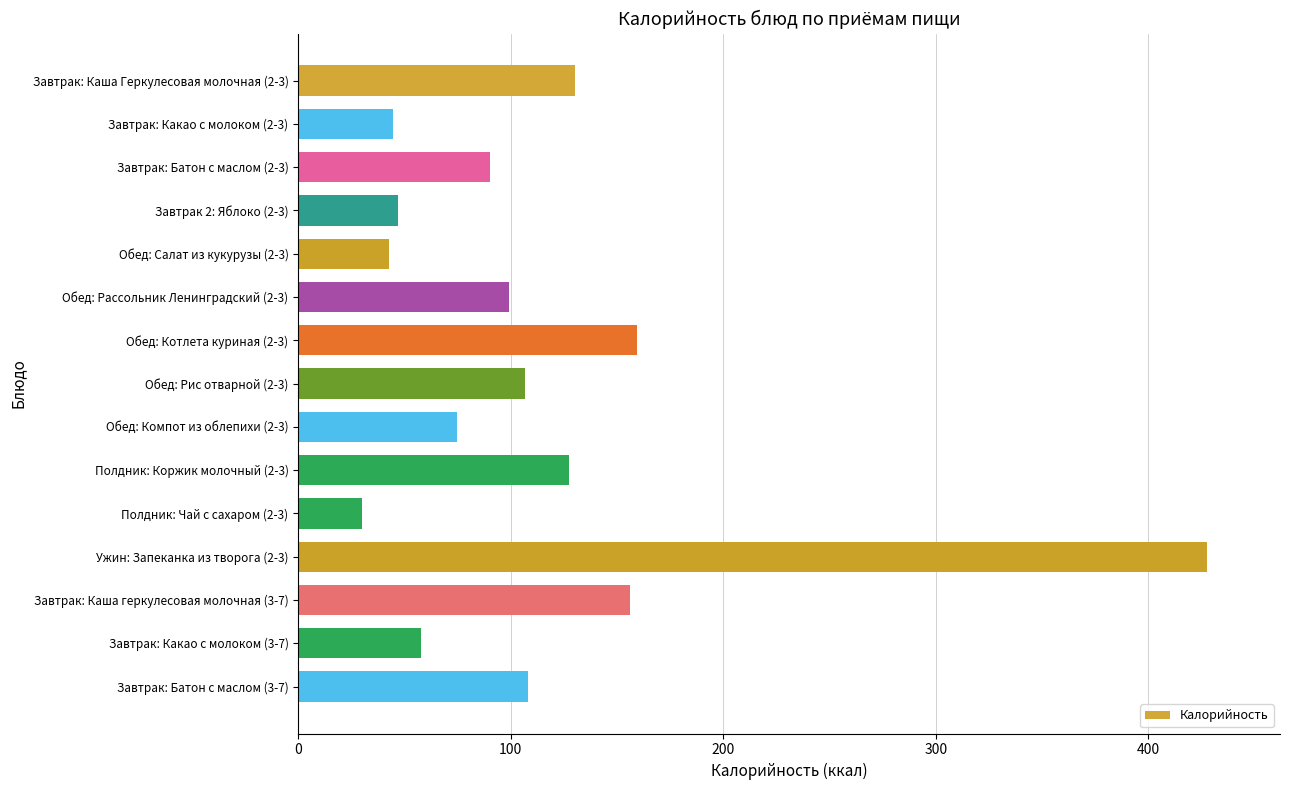

What is the sum of the values at Обед: Компот из облепихи (2-3) and Обед: Салат из кукурузы (2-3)?

117.5